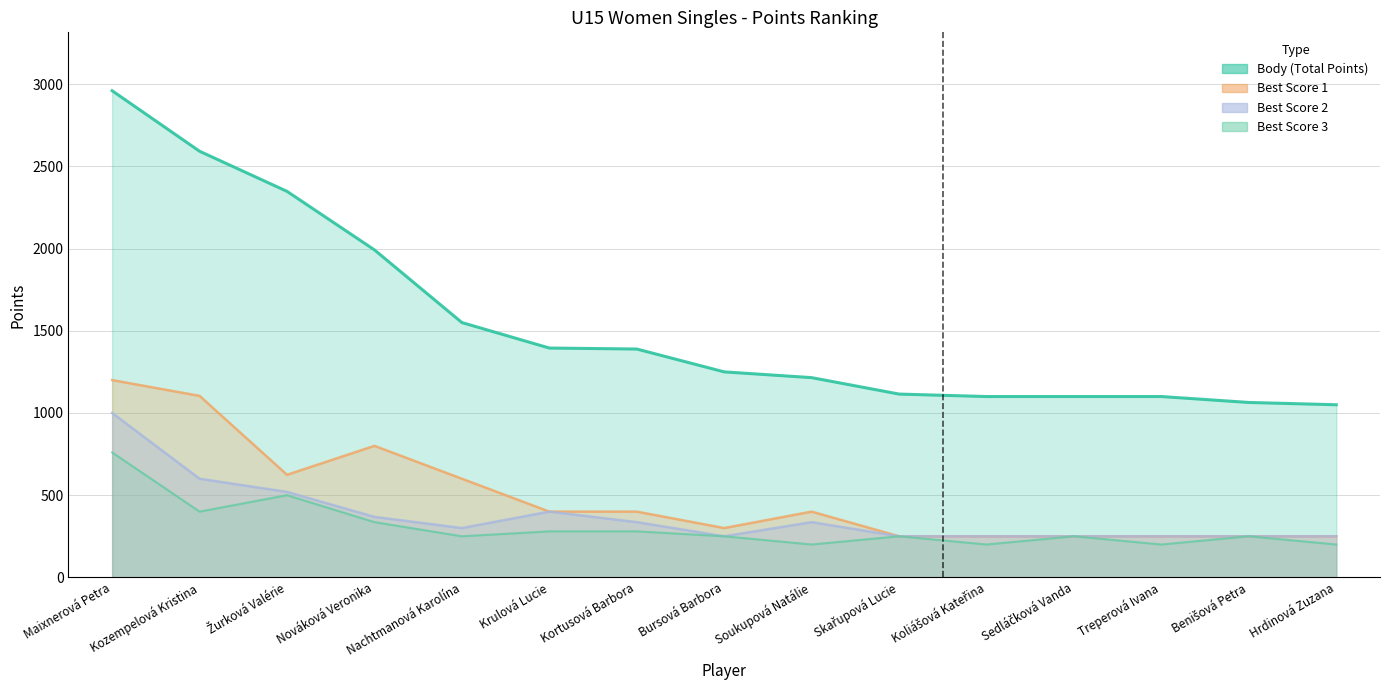

Which has a higher value, Nováková Veronika or Skařupová Lucie?

Nováková Veronika